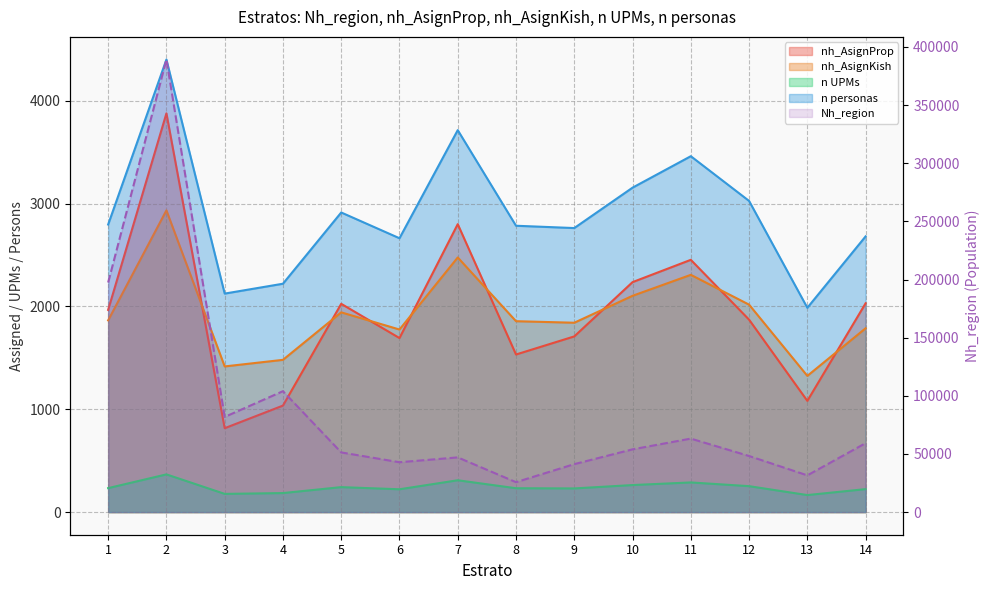

Between 4 and 11, which series saw the biggest shift?

Nh_region